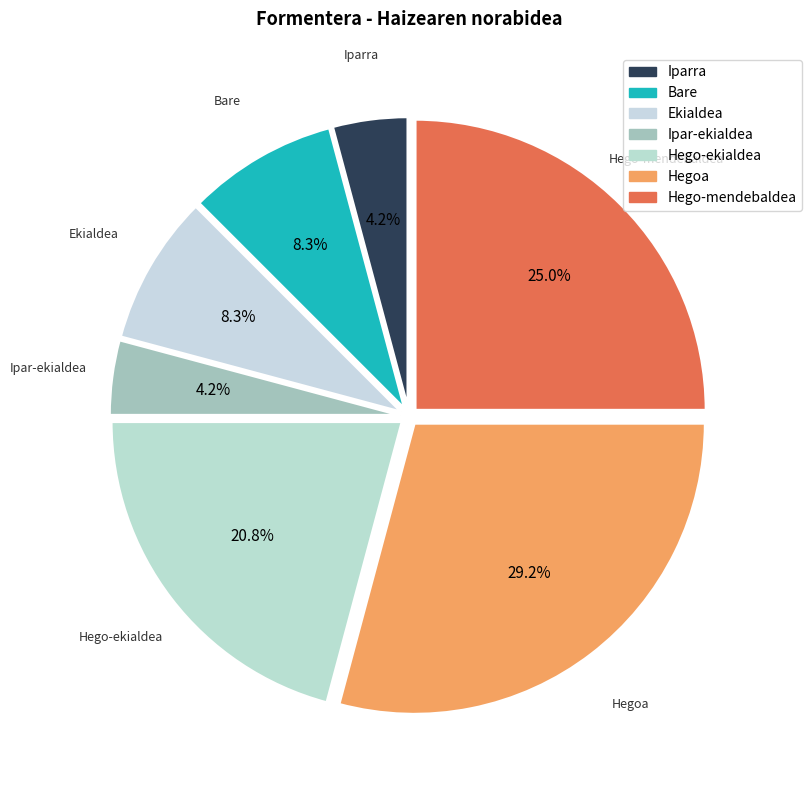

To the nearest percent, what is the difference between the largest and smallest slice percentages?

25%